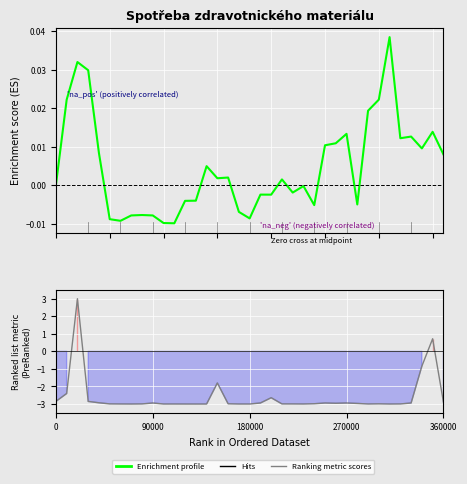

Is the value of Enrichment profile at 17 greater than the value of Ranking metric scores at 18?

Yes